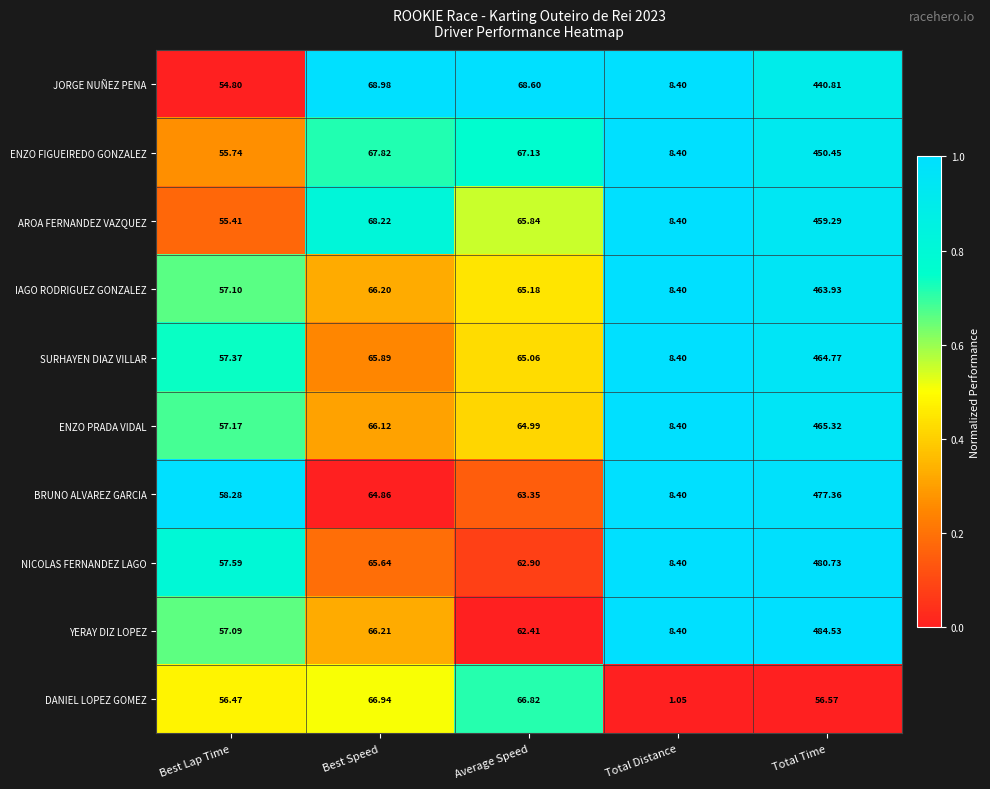

List the series in order of their peak value, lowest first.

DANIEL LOPEZ GOMEZ, JORGE NUÑEZ PENA, ENZO FIGUEIREDO GONZALEZ, AROA FERNANDEZ VAZQUEZ, IAGO RODRIGUEZ GONZALEZ, SURHAYEN DIAZ VILLAR, ENZO PRADA VIDAL, BRUNO ALVAREZ GARCIA, NICOLAS FERNANDEZ LAGO, YERAY DIZ LOPEZ